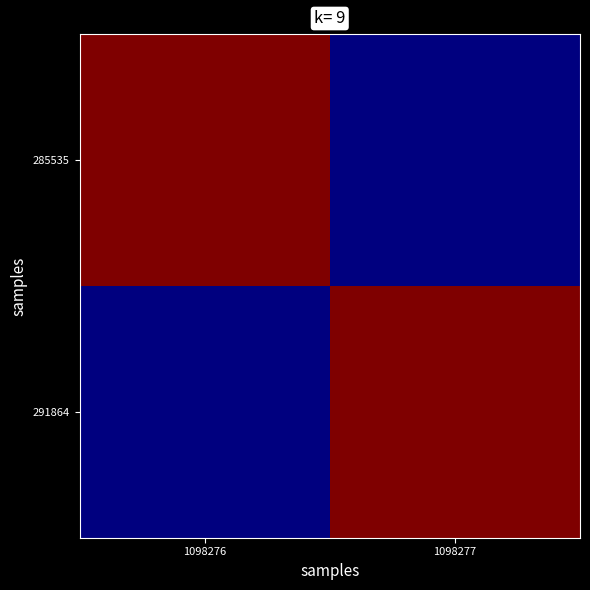

Which series has the largest range (max minus min)?

291864